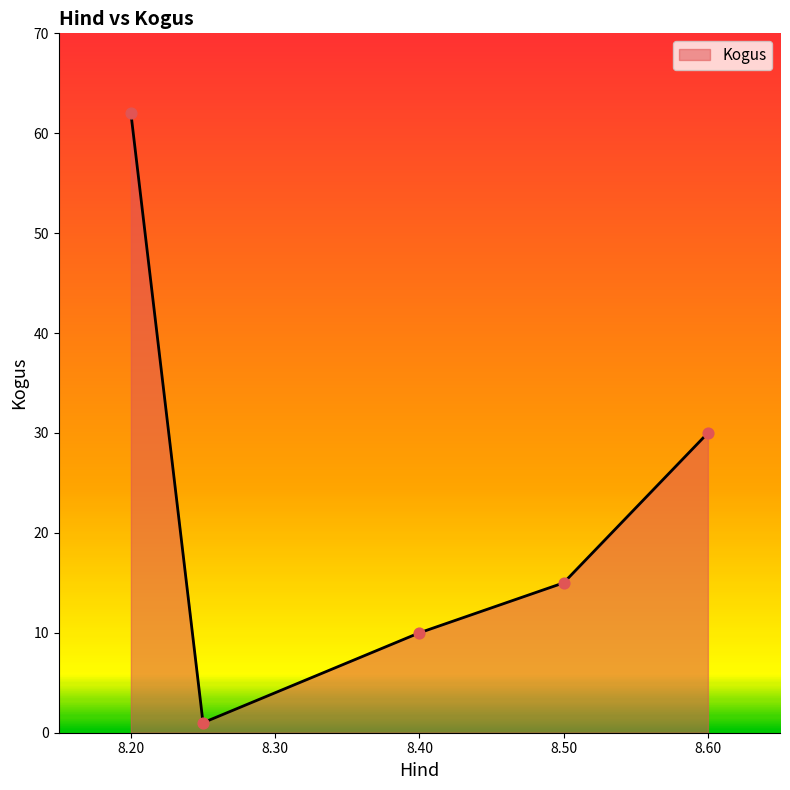

What is the difference between the maximum and minimum values?

61